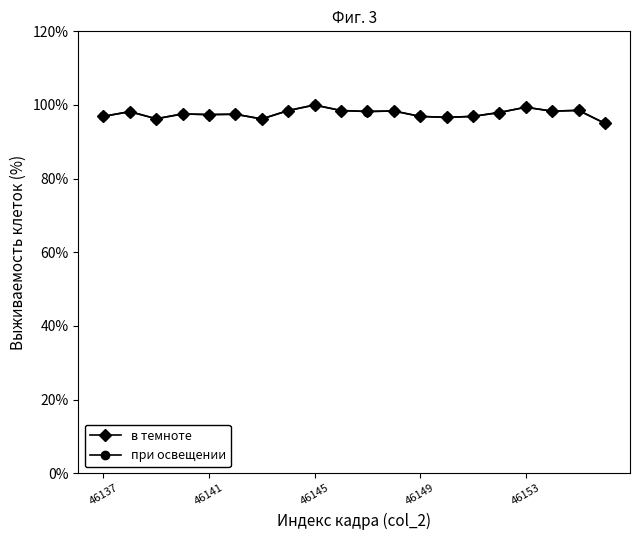

True or false: в темноте has more than 0 points higher than both neighbors.

True